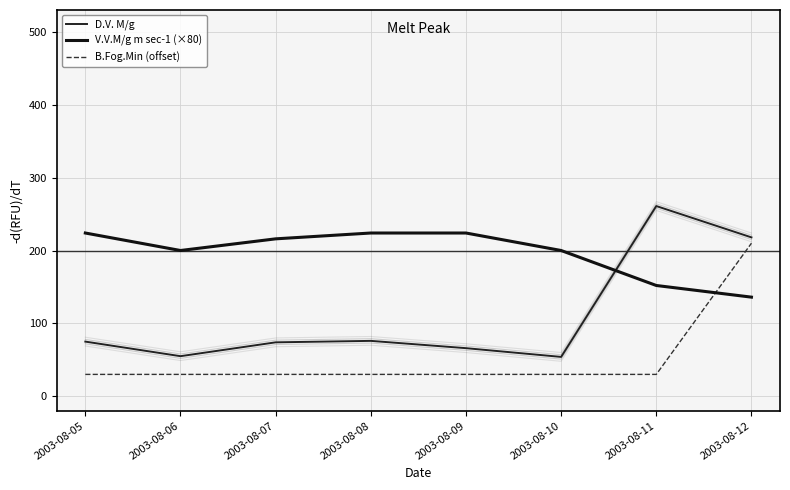

Which series has the widest spread of values?

D.V. M/g